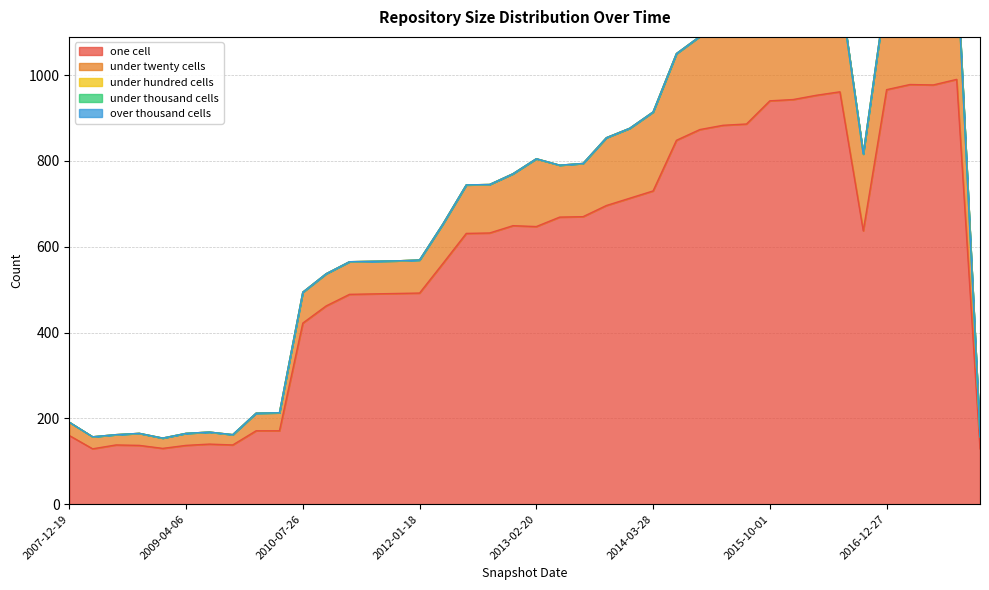

Reading left to right, transcribe all the data shown in this chart.

one_cell: 2007-12-19=160	2008-04-01=129	2008-06-27=138	2008-10-10=137	2008-12-17=130	2009-04-06=137	2009-06-17=140	2009-09-25=138	2009-12-16=171	2010-04-01=171	2010-07-26=422	2010-11-17=462	2011-02-21=489	2011-06-10=490	2011-09-05=491	2012-01-18=492	2012-03-26=561	2012-07-13=631	2012-10-31=632	2012-12-11=649	2013-02-20=647	2013-05-21=669	2013-07-09=670	2013-09-10=696	2013-12-20=713	2014-03-28=730	2014-09-08=848	2015-01-19=873	2015-04-09=883	2015-07-03=886	2015-10-01=940	2016-01-04=943	2016-04-05=953	2016-07-04=961	2016-10-07=637	2016-12-27=966	2017-04-12=978	2017-12-22=977	2018-04-09=990	2018-07-11=129
under_twenty_cells: 2007-12-19=31	2008-04-01=28	2008-06-27=24	2008-10-10=28	2008-12-17=24	2009-04-06=28	2009-06-17=28	2009-09-25=24	2009-12-16=41	2010-04-01=42	2010-07-26=72	2010-11-17=75	2011-02-21=76	2011-06-10=76	2011-09-05=76	2012-01-18=77	2012-03-26=92	2012-07-13=113	2012-10-31=113	2012-12-11=121	2013-02-20=158	2013-05-21=121	2013-07-09=124	2013-09-10=158	2013-12-20=163	2014-03-28=184	2014-09-08=202	2015-01-19=217	2015-04-09=223	2015-07-03=223	2015-10-01=237	2016-01-04=236	2016-04-05=239	2016-07-04=239	2016-10-07=179	2016-12-27=235	2017-04-12=270	2017-12-22=297	2018-04-09=274	2018-07-11=28
under_hundred_cells: 2007-12-19=0	2008-04-01=0	2008-06-27=0	2008-10-10=0	2008-12-17=0	2009-04-06=0	2009-06-17=0	2009-09-25=0	2009-12-16=0	2010-04-01=0	2010-07-26=0	2010-11-17=0	2011-02-21=0	2011-06-10=0	2011-09-05=0	2012-01-18=0	2012-03-26=0	2012-07-13=0	2012-10-31=0	2012-12-11=0	2013-02-20=0	2013-05-21=0	2013-07-09=0	2013-09-10=0	2013-12-20=0	2014-03-28=0	2014-09-08=0	2015-01-19=0	2015-04-09=0	2015-07-03=0	2015-10-01=0	2016-01-04=0	2016-04-05=0	2016-07-04=0	2016-10-07=0	2016-12-27=0	2017-04-12=0	2017-12-22=0	2018-04-09=0	2018-07-11=0
under_thousand_cells: 2007-12-19=0	2008-04-01=0	2008-06-27=0	2008-10-10=0	2008-12-17=0	2009-04-06=0	2009-06-17=0	2009-09-25=0	2009-12-16=0	2010-04-01=0	2010-07-26=0	2010-11-17=0	2011-02-21=0	2011-06-10=0	2011-09-05=0	2012-01-18=0	2012-03-26=0	2012-07-13=0	2012-10-31=0	2012-12-11=0	2013-02-20=0	2013-05-21=0	2013-07-09=0	2013-09-10=0	2013-12-20=0	2014-03-28=0	2014-09-08=0	2015-01-19=0	2015-04-09=0	2015-07-03=0	2015-10-01=0	2016-01-04=0	2016-04-05=0	2016-07-04=0	2016-10-07=0	2016-12-27=0	2017-04-12=0	2017-12-22=0	2018-04-09=0	2018-07-11=0
over_thousand_cells: 2007-12-19=0	2008-04-01=0	2008-06-27=0	2008-10-10=0	2008-12-17=0	2009-04-06=0	2009-06-17=0	2009-09-25=0	2009-12-16=0	2010-04-01=0	2010-07-26=0	2010-11-17=0	2011-02-21=0	2011-06-10=0	2011-09-05=0	2012-01-18=0	2012-03-26=0	2012-07-13=0	2012-10-31=0	2012-12-11=0	2013-02-20=0	2013-05-21=0	2013-07-09=0	2013-09-10=0	2013-12-20=0	2014-03-28=0	2014-09-08=0	2015-01-19=0	2015-04-09=0	2015-07-03=0	2015-10-01=0	2016-01-04=0	2016-04-05=0	2016-07-04=0	2016-10-07=0	2016-12-27=0	2017-04-12=0	2017-12-22=0	2018-04-09=0	2018-07-11=0